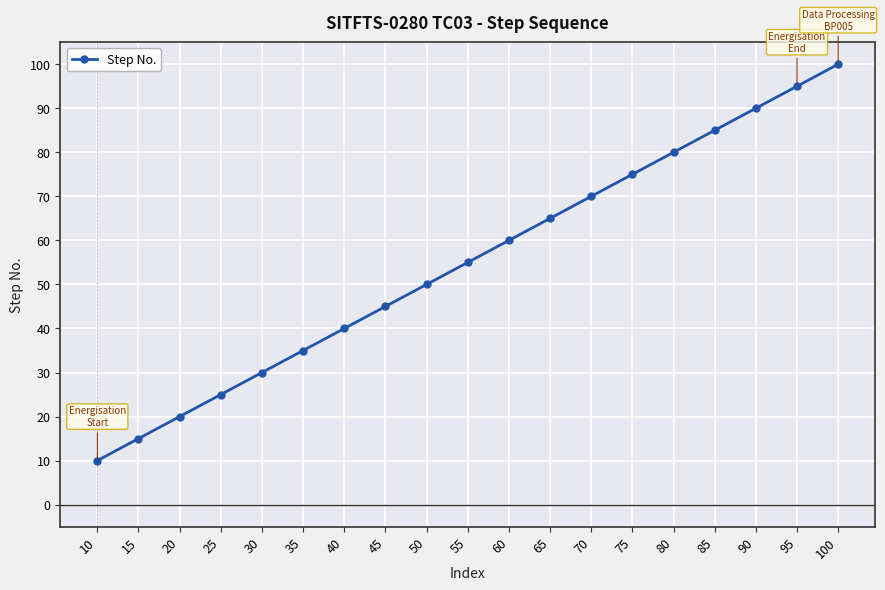

Does the chart have visible grid lines?

Yes